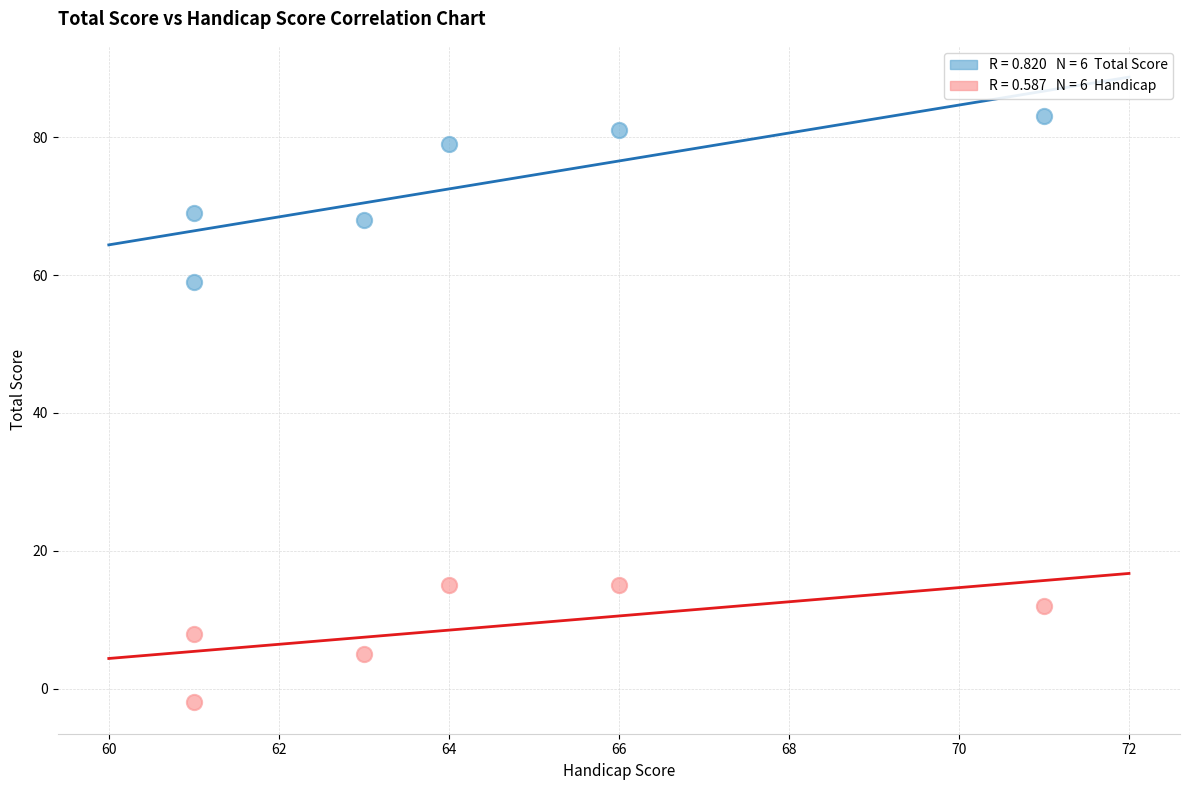

Across all data points, what is the average Y value?

41